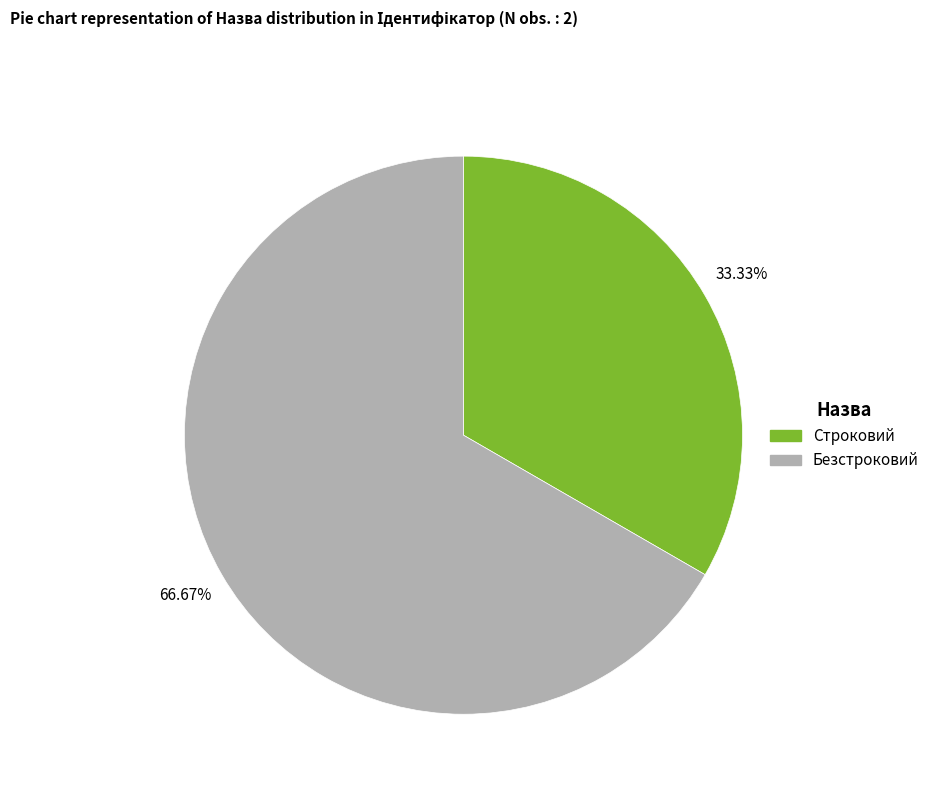

The Строковий slice represents 33% of the pie. True or false?

True